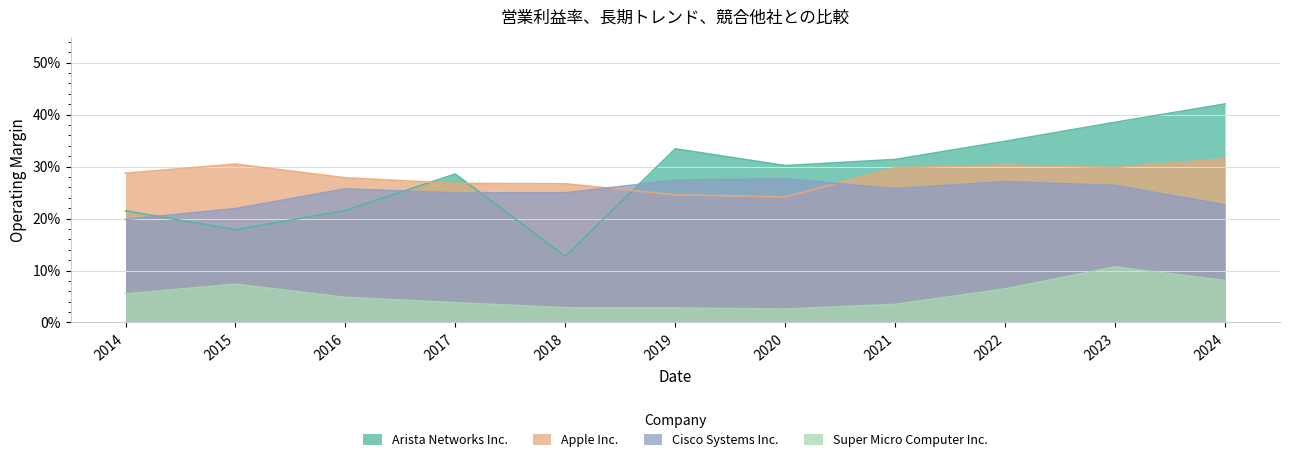

What is the sum of all Arista Networks Inc. values?

3.1